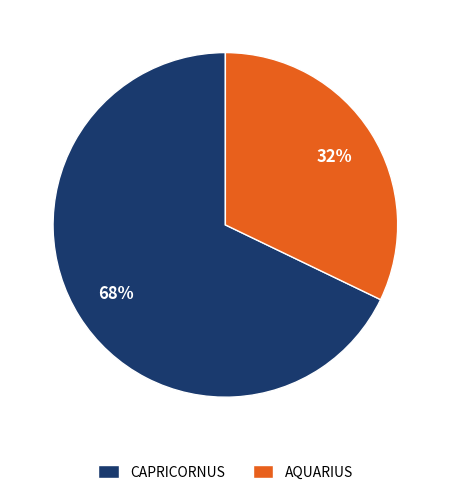

True or false: AQUARIUS accounts for 32% of the total.

True